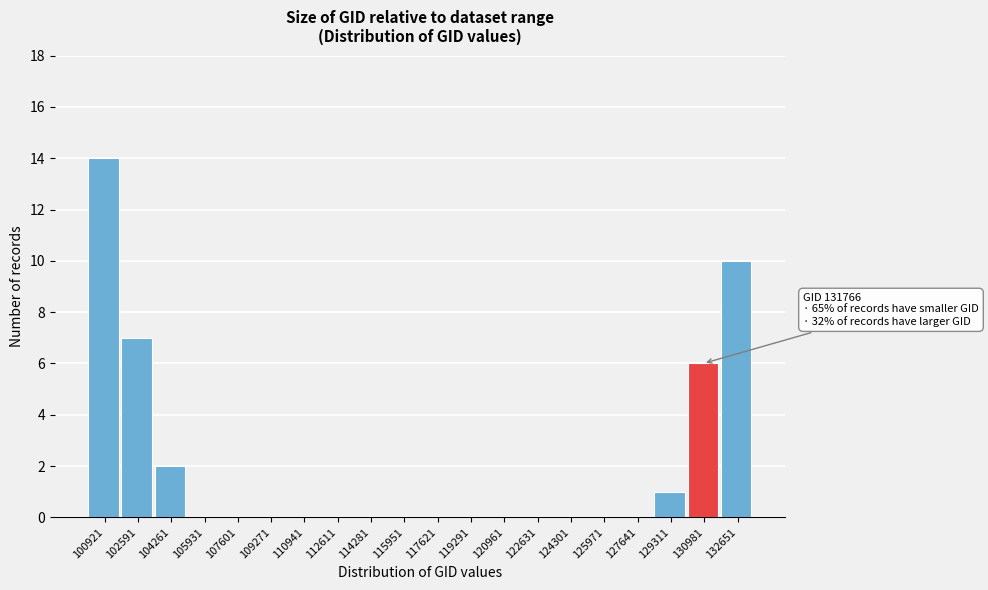

Reading left to right, extract all data points from this chart.

100921=14	102591=7	104261=2	105931=0	107601=0	109271=0	110941=0	112611=0	114281=0	115951=0	117621=0	119291=0	120961=0	122631=0	124301=0	125971=0	127641=0	129311=1	130981=6	132651=10